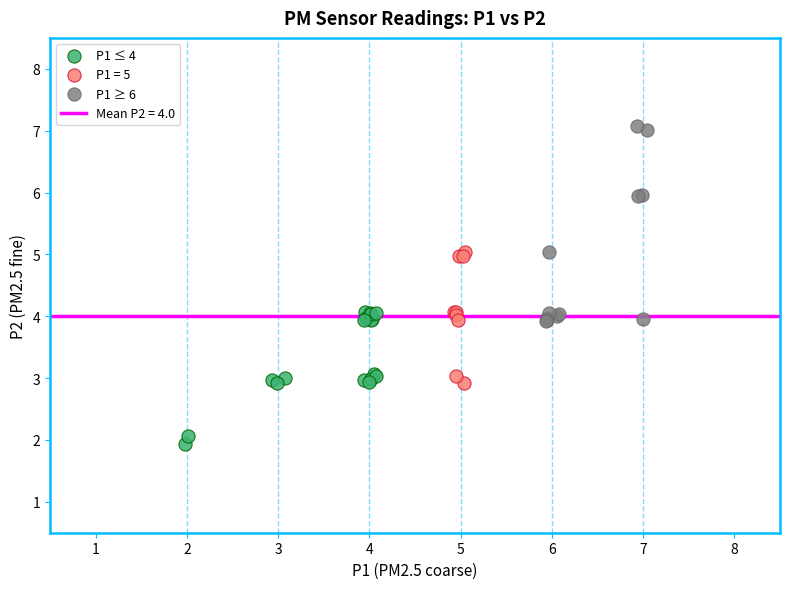

Which series contains the highest Y value?

P1 ≥ 6